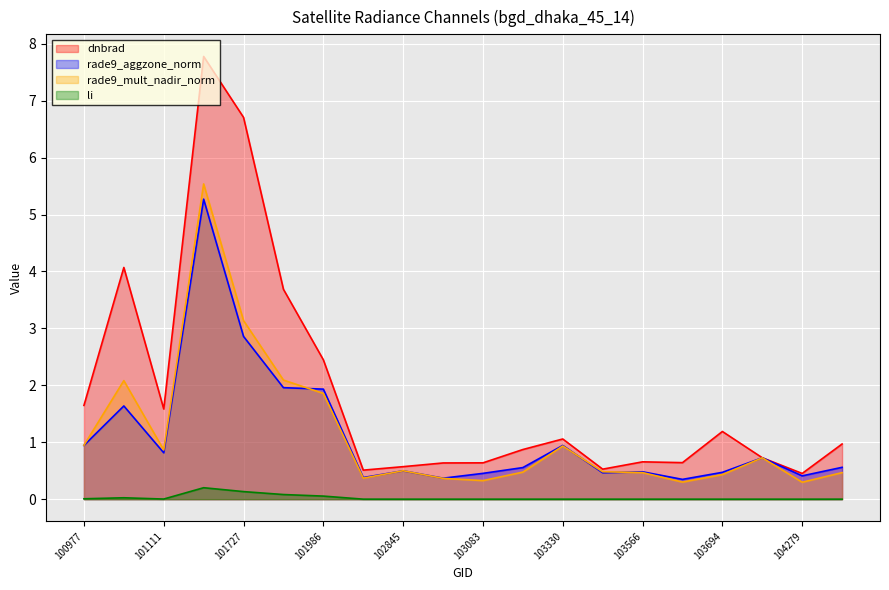

The li series shows 0.1 at 101727. True or false?

False